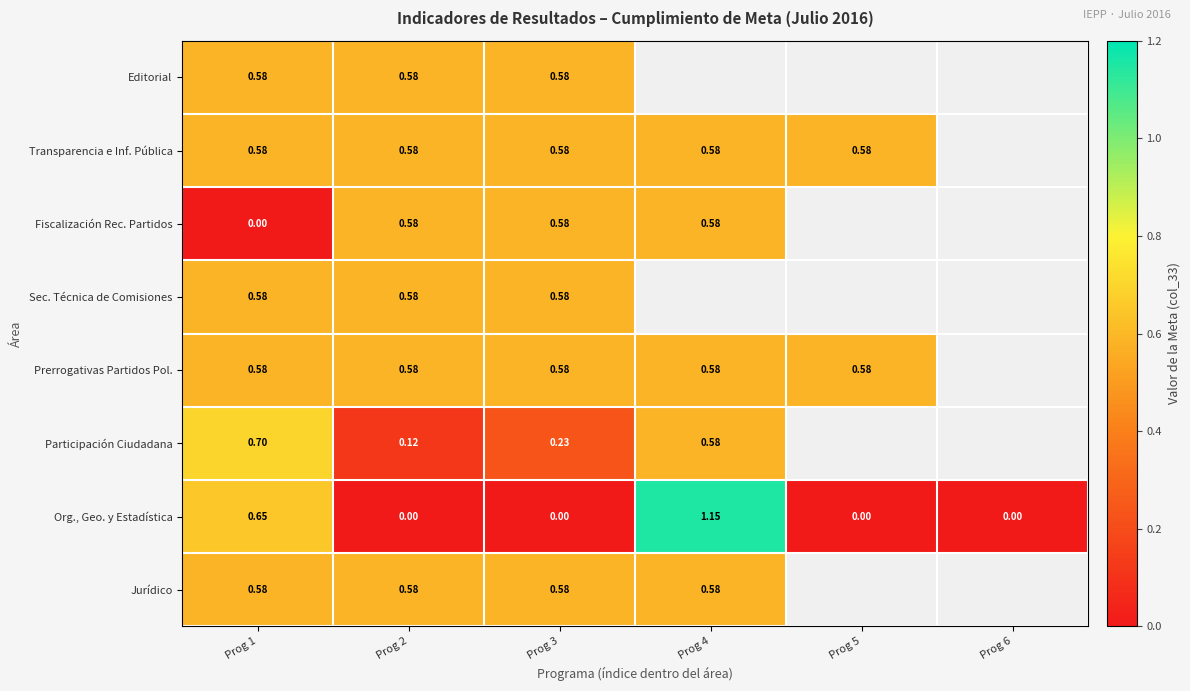

Is the value of Org., Geo. y Estadística at Prog 6 greater than the value of Prerrogativas Partidos Pol. at Prog 4?

No